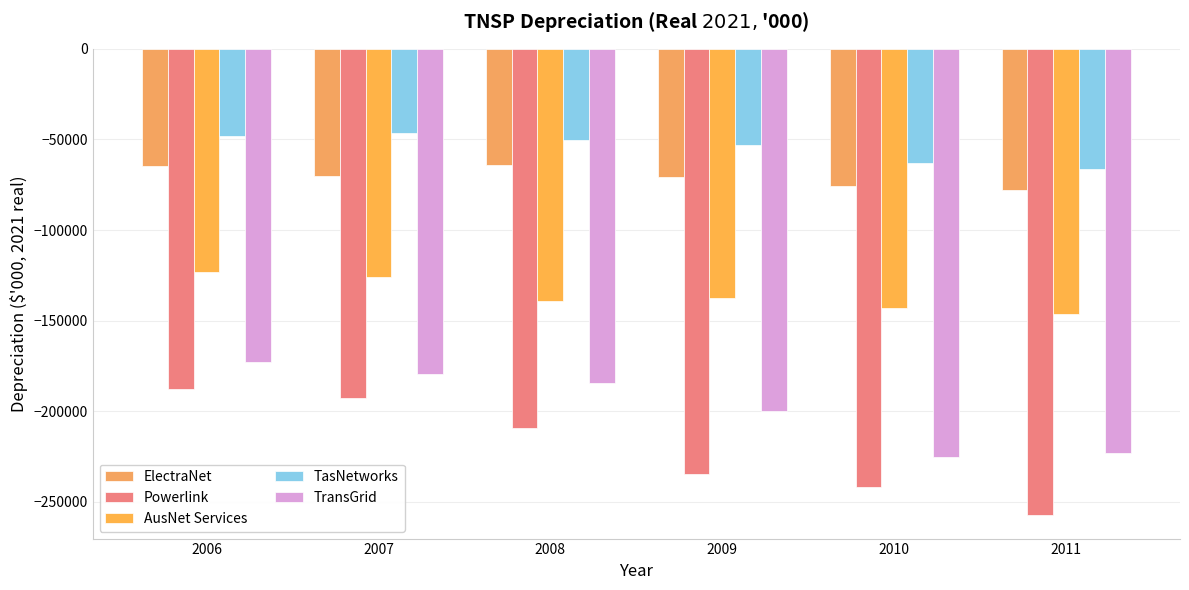

What is the sum of all Powerlink values?

-1323671.1